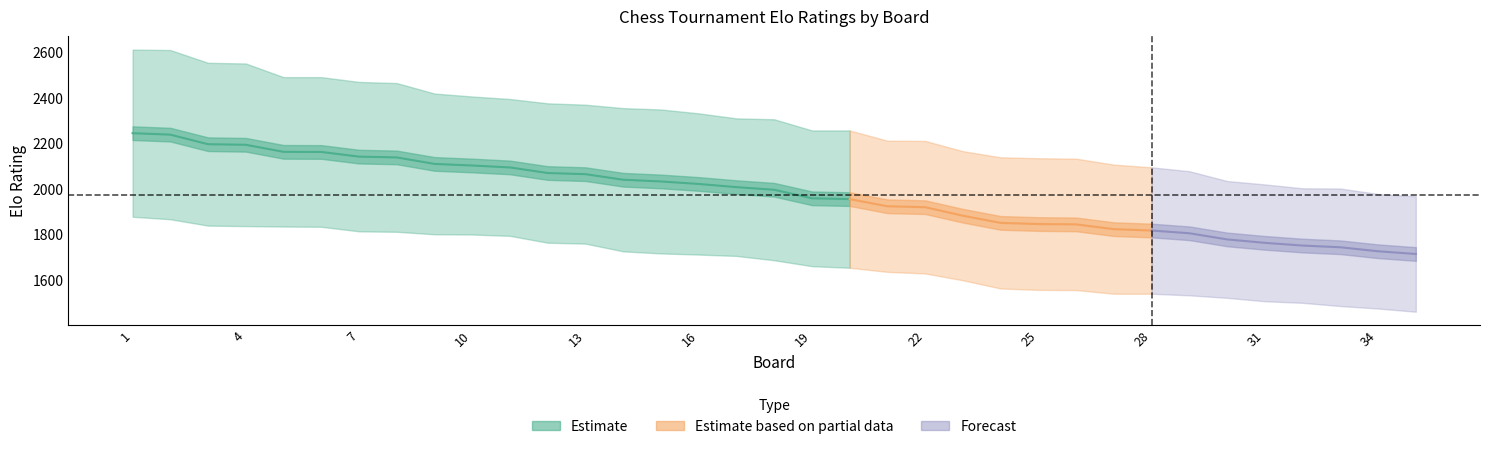

How many values in the Elo_Black series exceed 1967?

17